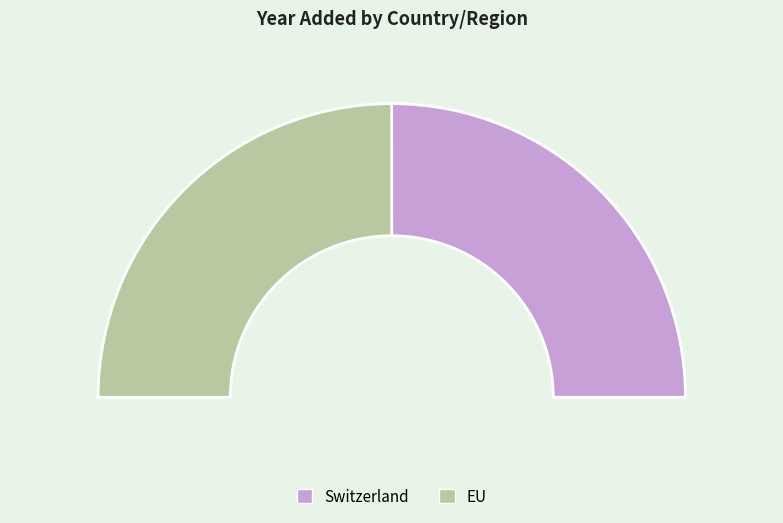

Is there a majority slice in this chart?

Yes